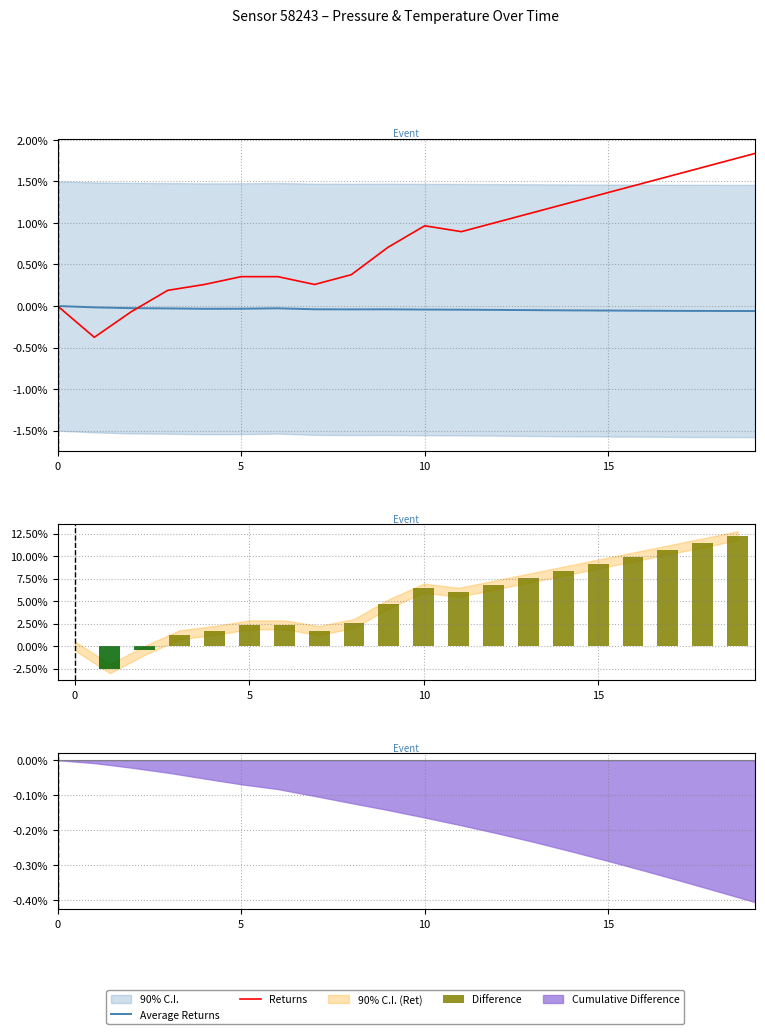

Which series has the largest range (max minus min)?

Difference